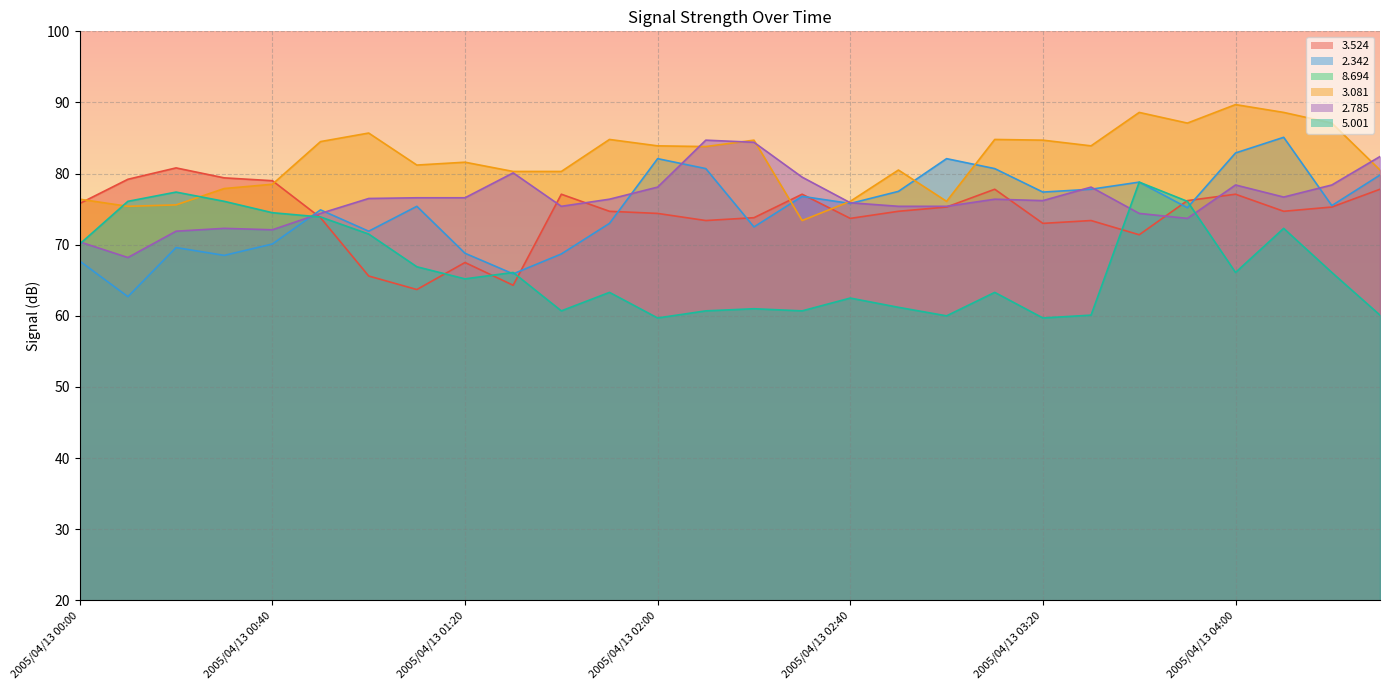

Which category has the highest value across all series?

2005/04/13 04:00